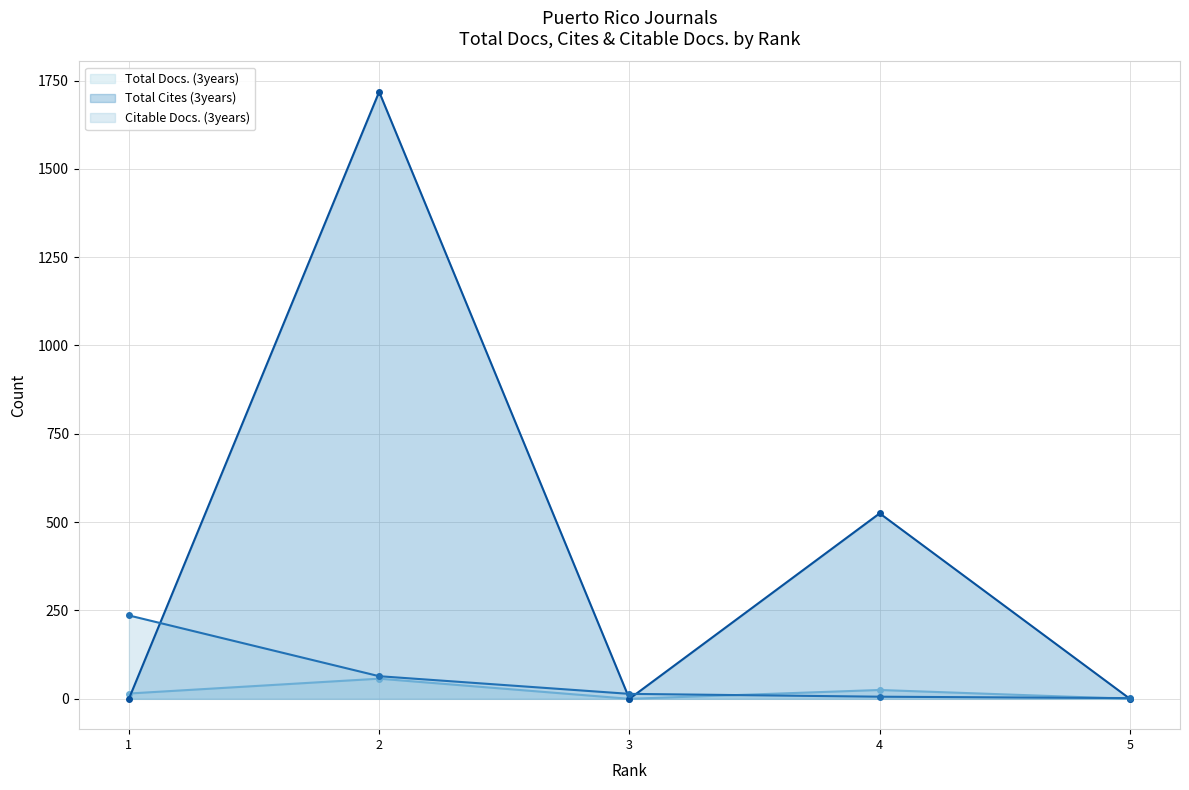

Reading left to right, transcribe all the data shown in this chart.

Total Docs. (3years): 15	57	0	25	0
Total Cites (3years): 0	1718	0	525	0
Citable Docs. (3years): 236	64	14	6	2